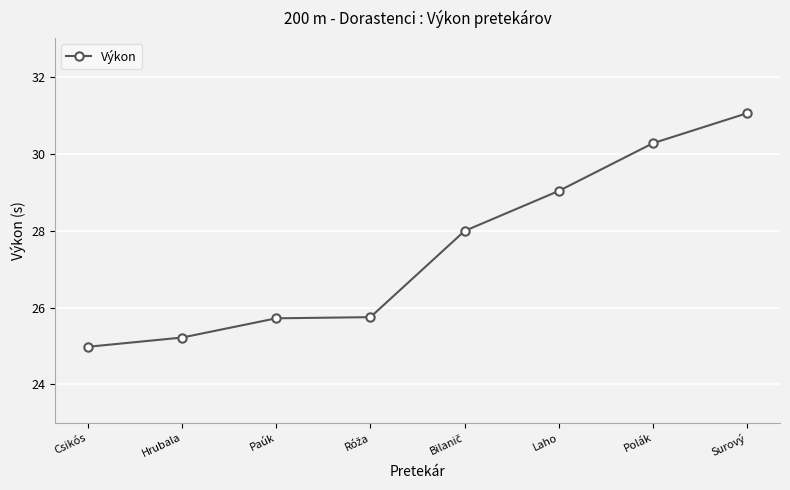

What is the label of the 6th point from the right?

Paúk